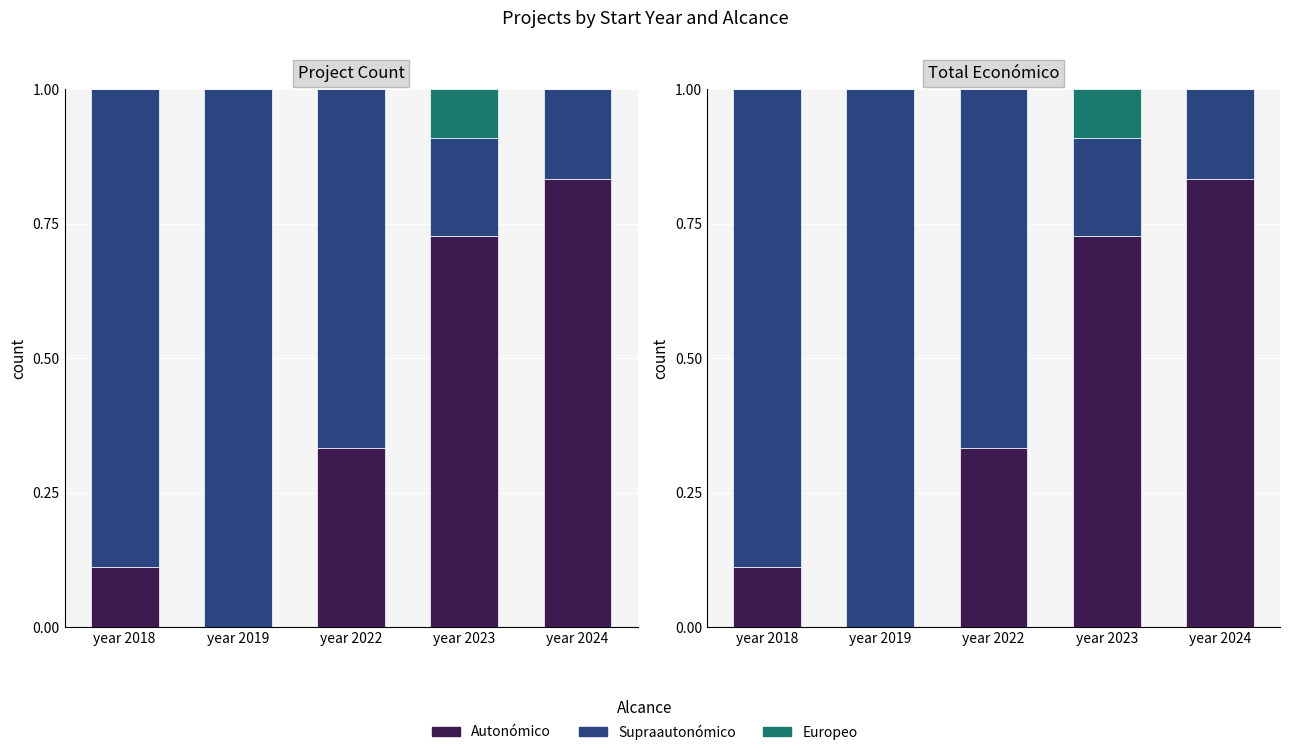

Is it true that Supraautonómico equals 0.2 at year 2023?

True